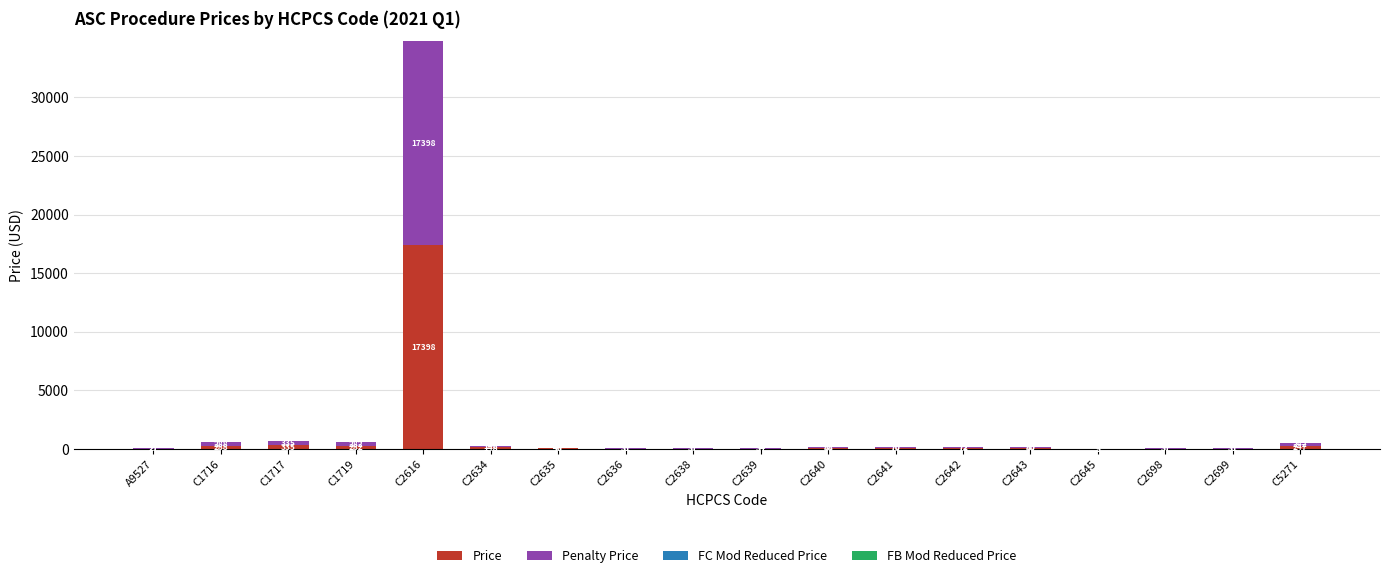

Does the chart contain stacked bars?

Yes